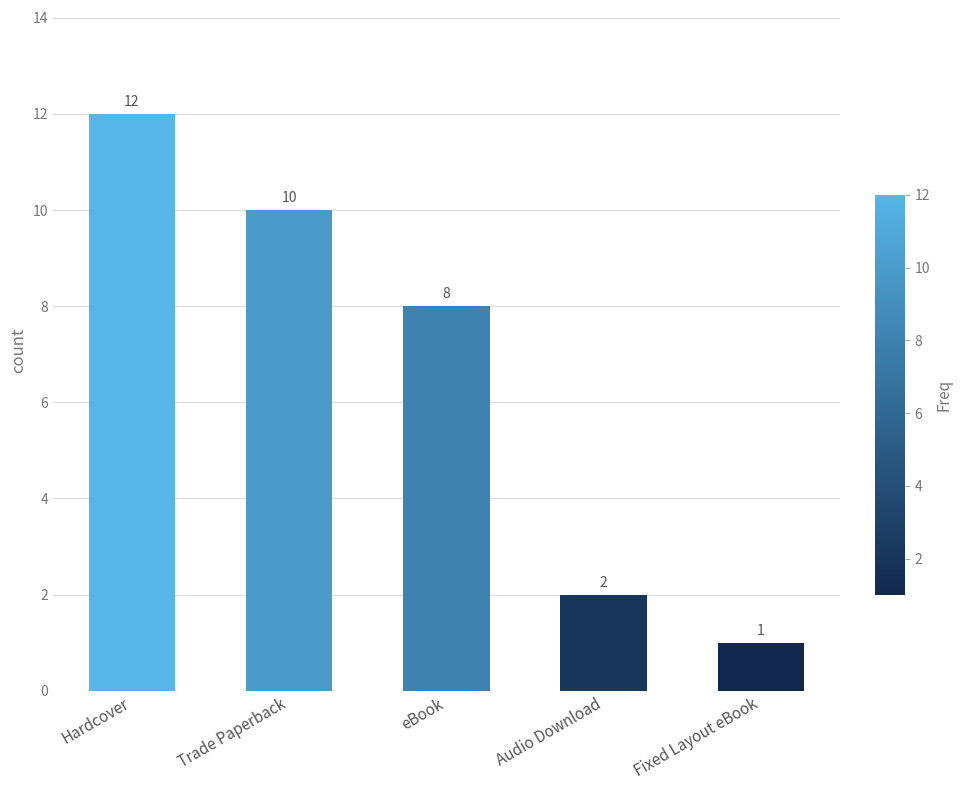

Reading right to left, list all the values displayed in this chart.

Fixed Layout eBook=1	Audio Download=2	eBook=8	Trade Paperback=10	Hardcover=12